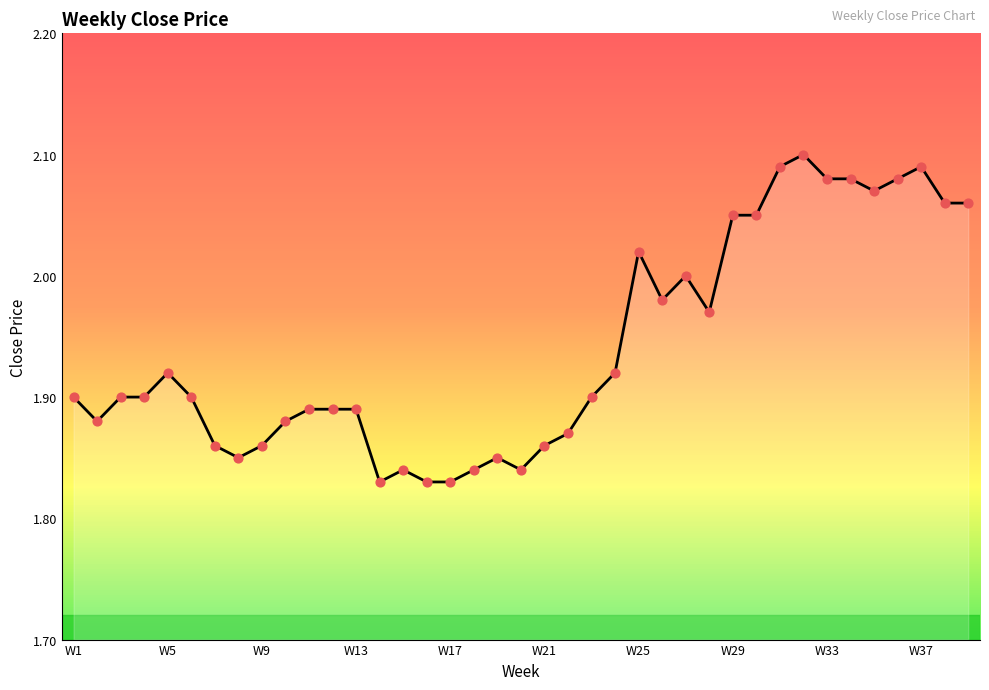

What is the difference between the maximum and minimum values?

0.3